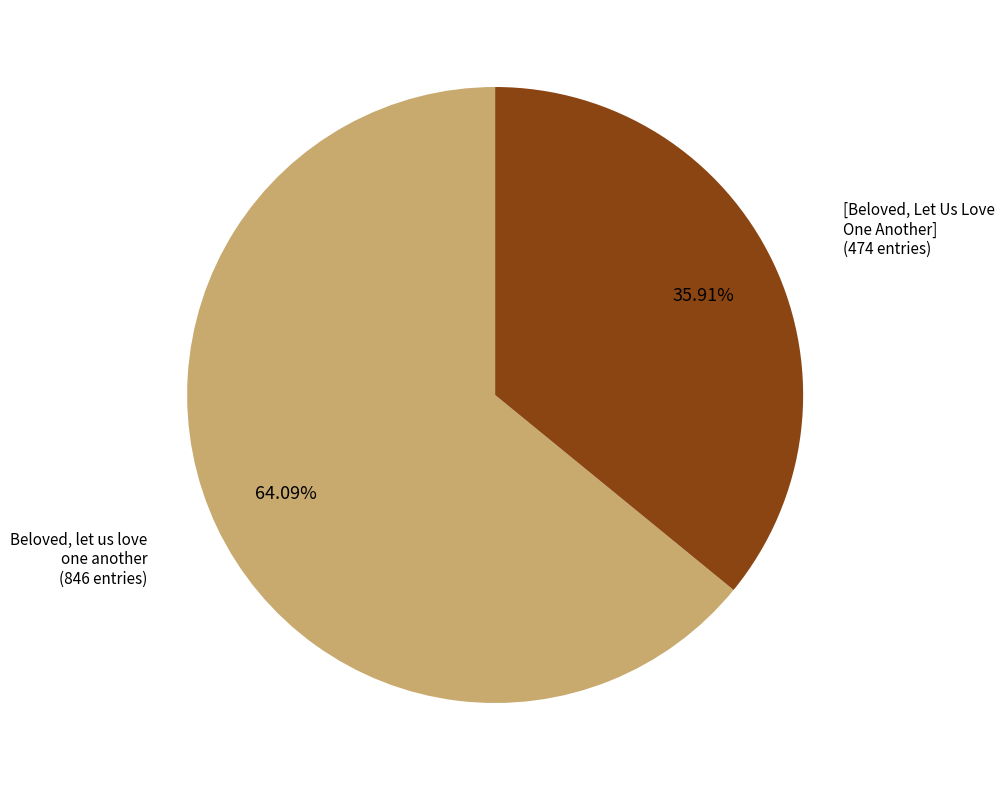

Is there any slice that represents more than half of the pie?

Yes